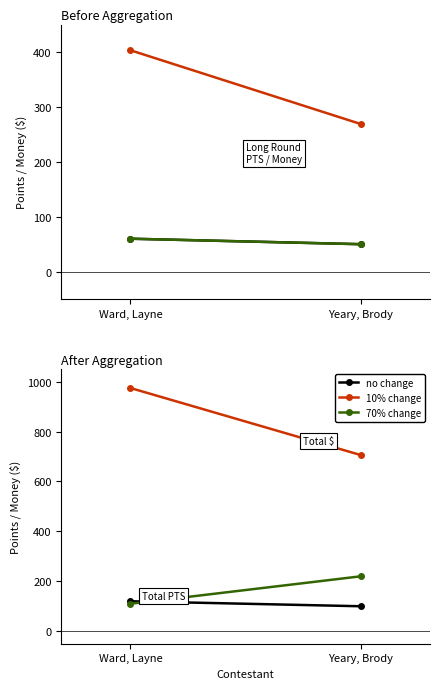

What is the average value of the 10% change series?

840.0